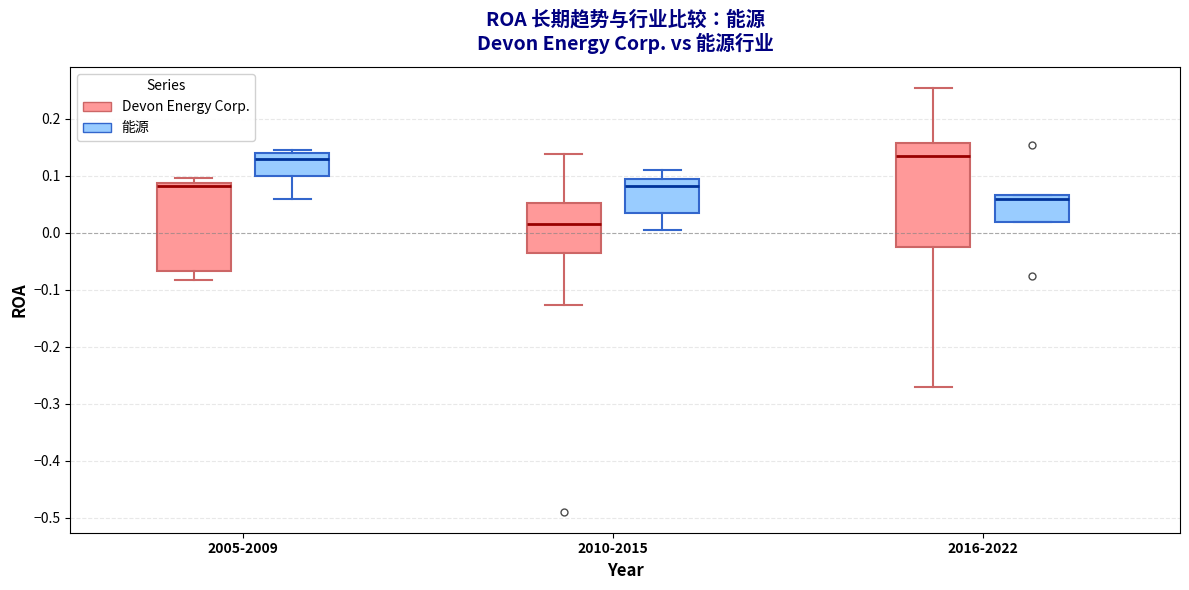

Reading left to right, transcribe this box plot: for each box, give where its median line is, the range the box spans, and where its two whiskers end, as read against the y-axis. The values are not printed on the chart, so give them approximately, as read against the axis.

2005-2009 (Devon Energy Corp.): median 0.08, box -0.07 to 0.09, whiskers -0.08 to 0.10
2005-2009 (能源): median 0.13, box 0.10 to 0.14, whiskers 0.06 to 0.14 (just above the box's upper edge)
2010-2015 (Devon Energy Corp.): median 0.01, box -0.04 to 0.05, whiskers -0.13 to 0.14
2010-2015 (能源): median 0.08, box 0.03 to 0.09, whiskers 0.01 to 0.11
2016-2022 (Devon Energy Corp.): median 0.13, box -0.03 to 0.16, whiskers -0.27 to 0.25
2016-2022 (能源): median 0.06, box 0.02 to 0.07, whiskers 0.02 to 0.07